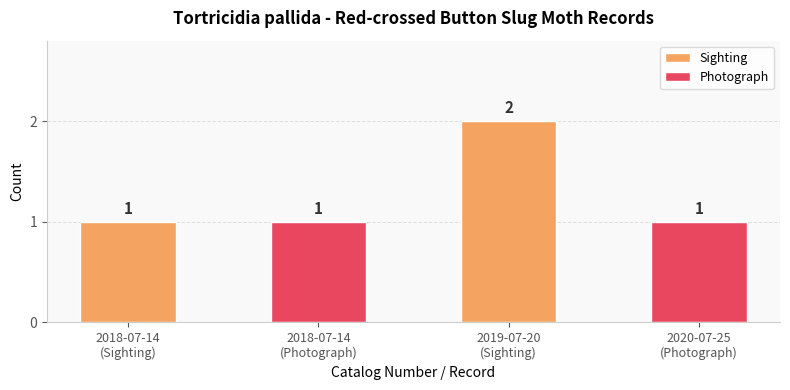

Which label corresponds to the largest value in the chart?

2019-07-20
(Sighting)